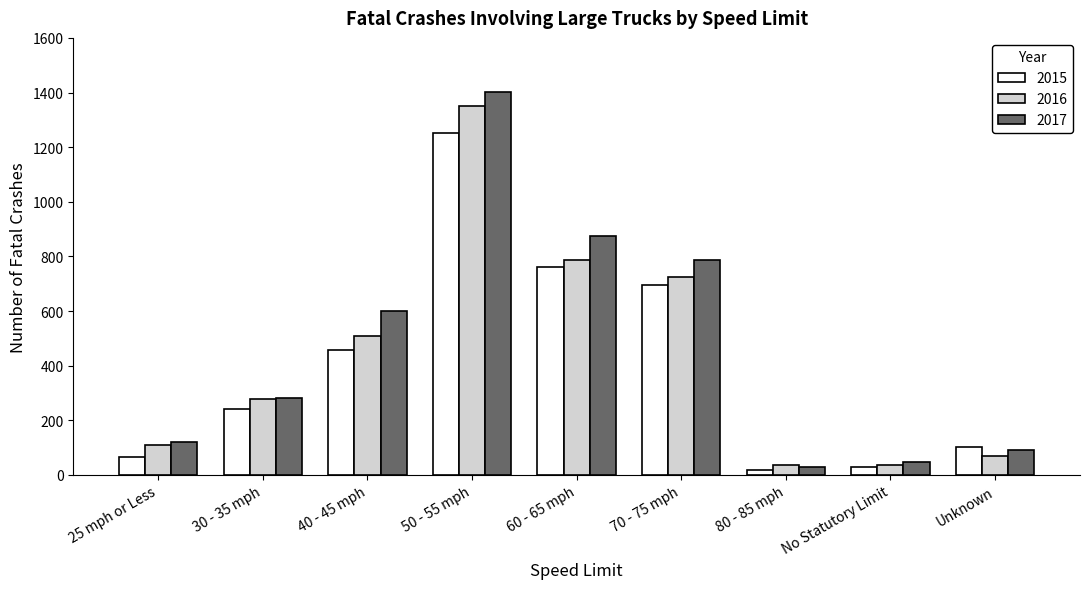

At which label is 2015 closest to 634?

70 - 75 mph